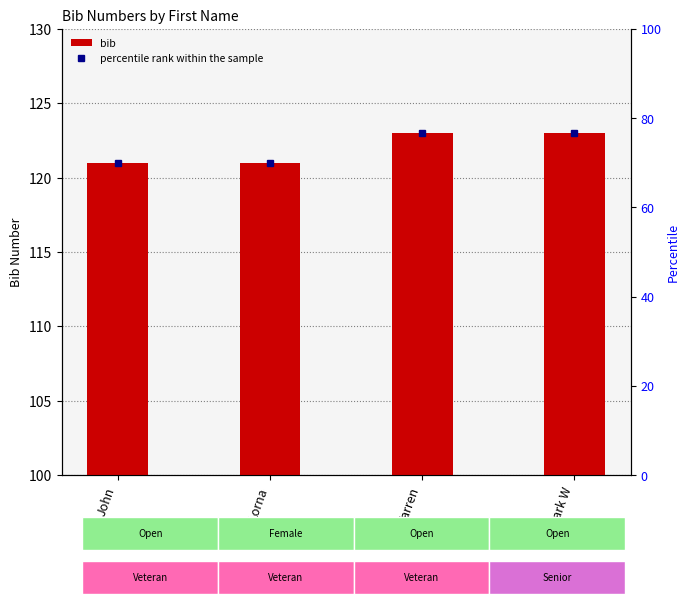

What is the approximate value at Lorna?

121